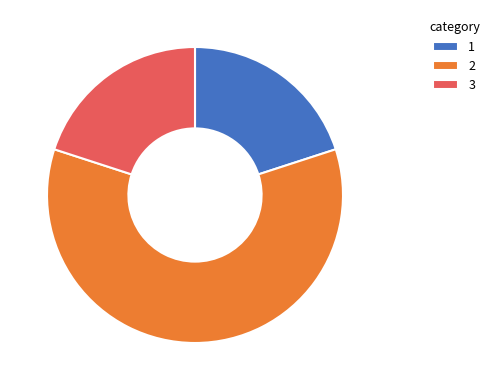

What is the ratio of the value at 2 to the value at 1?

3.0